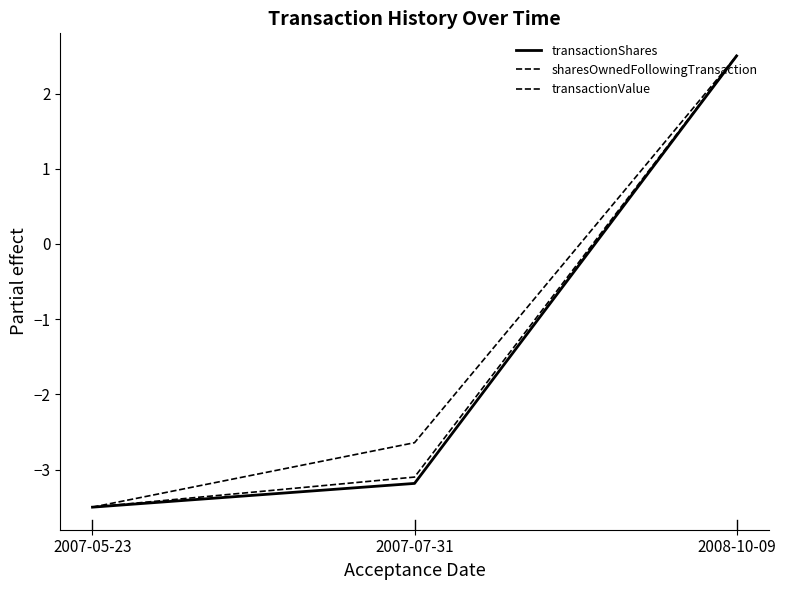

What is the spread (max minus min) of values at 2007-07-31?

0.5